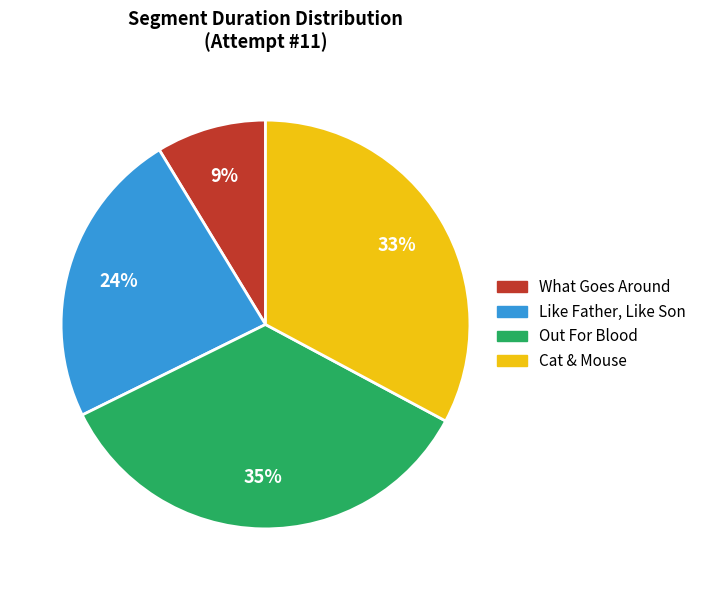

Do Out For Blood and Cat & Mouse together represent more than half of the pie?

Yes